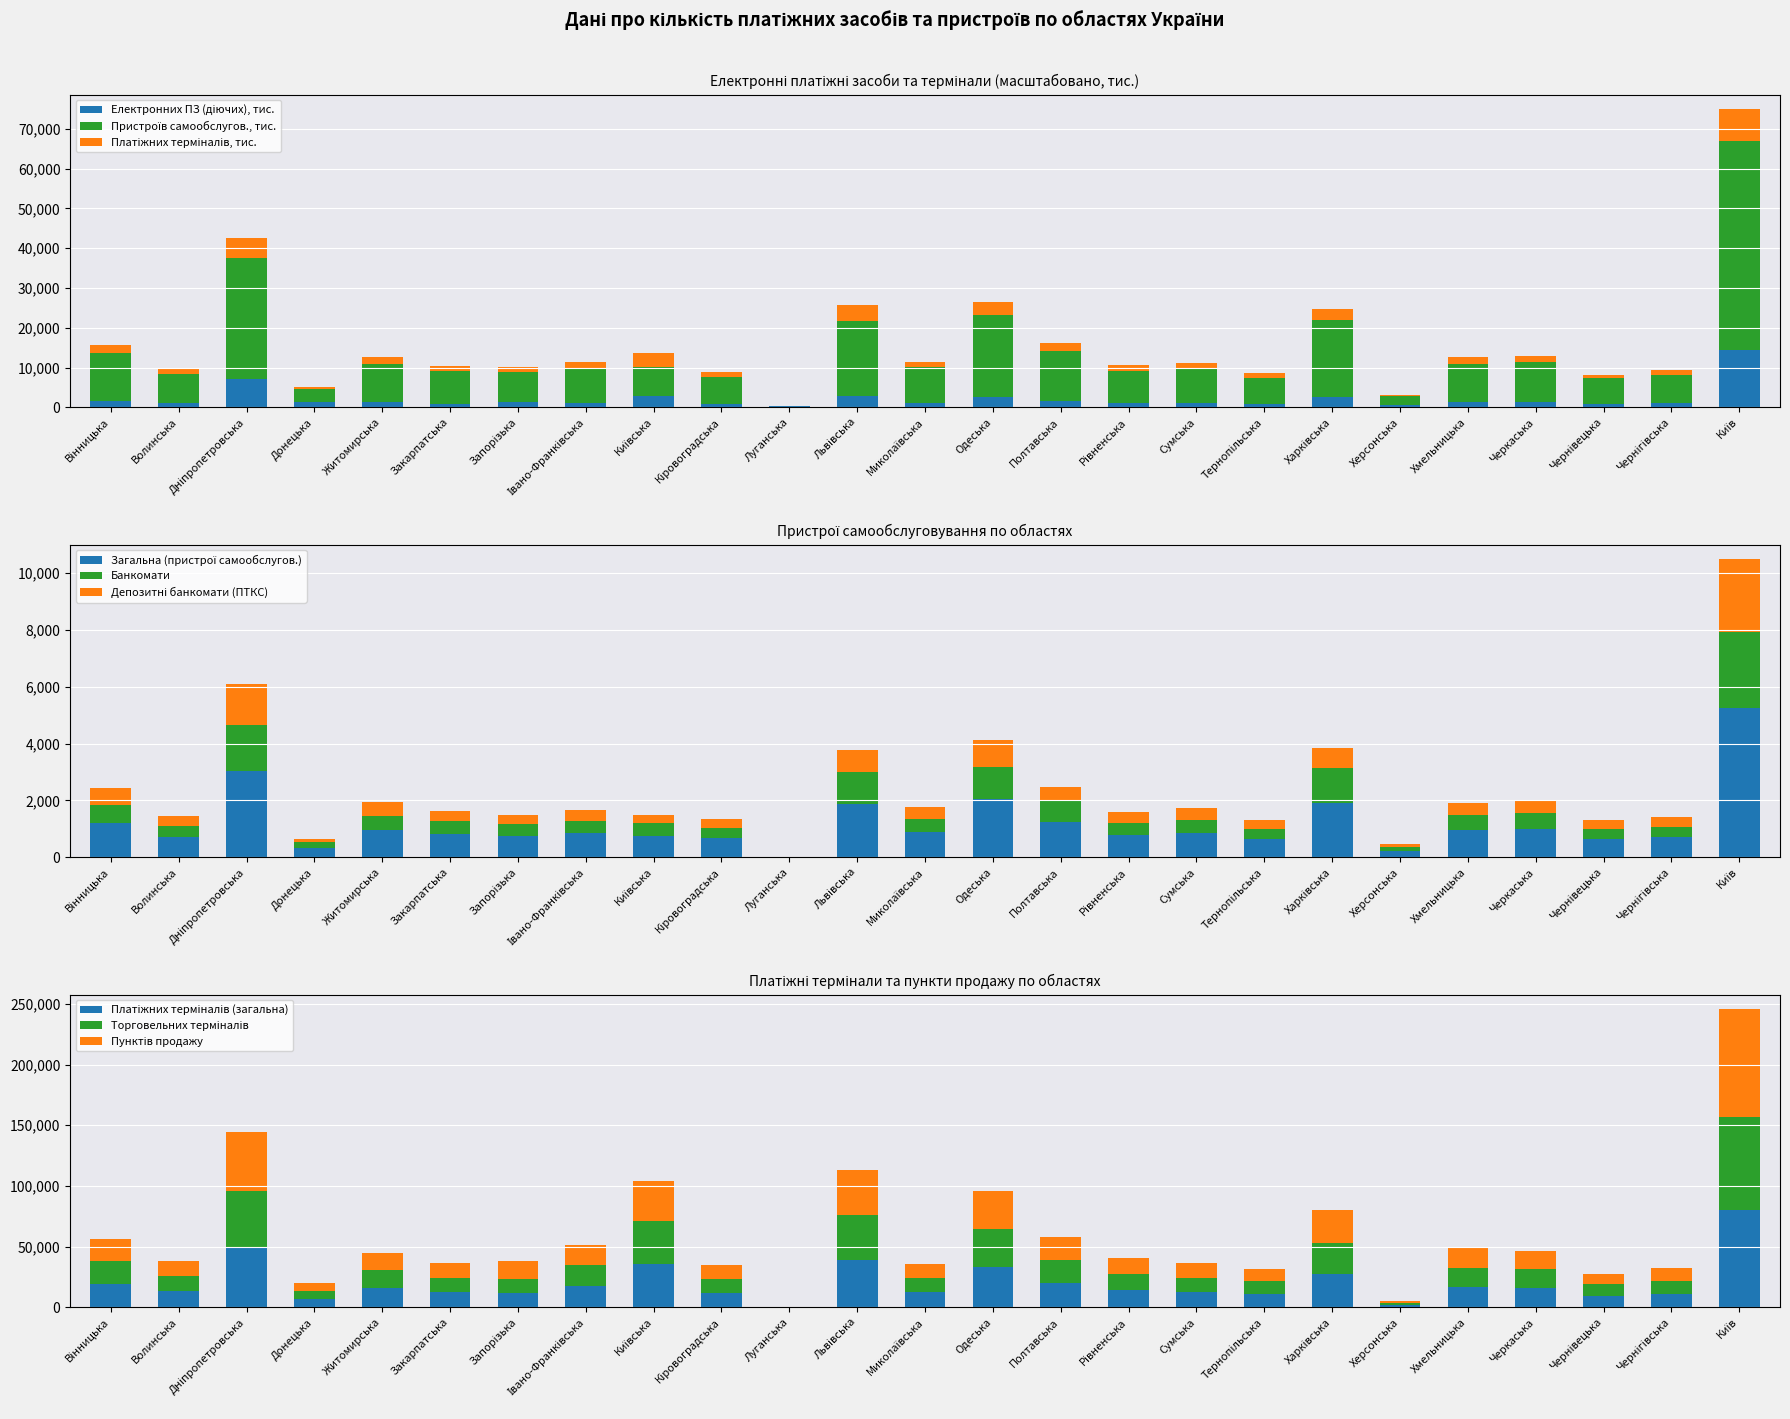

At which category is the sum across all series the highest?

Київ